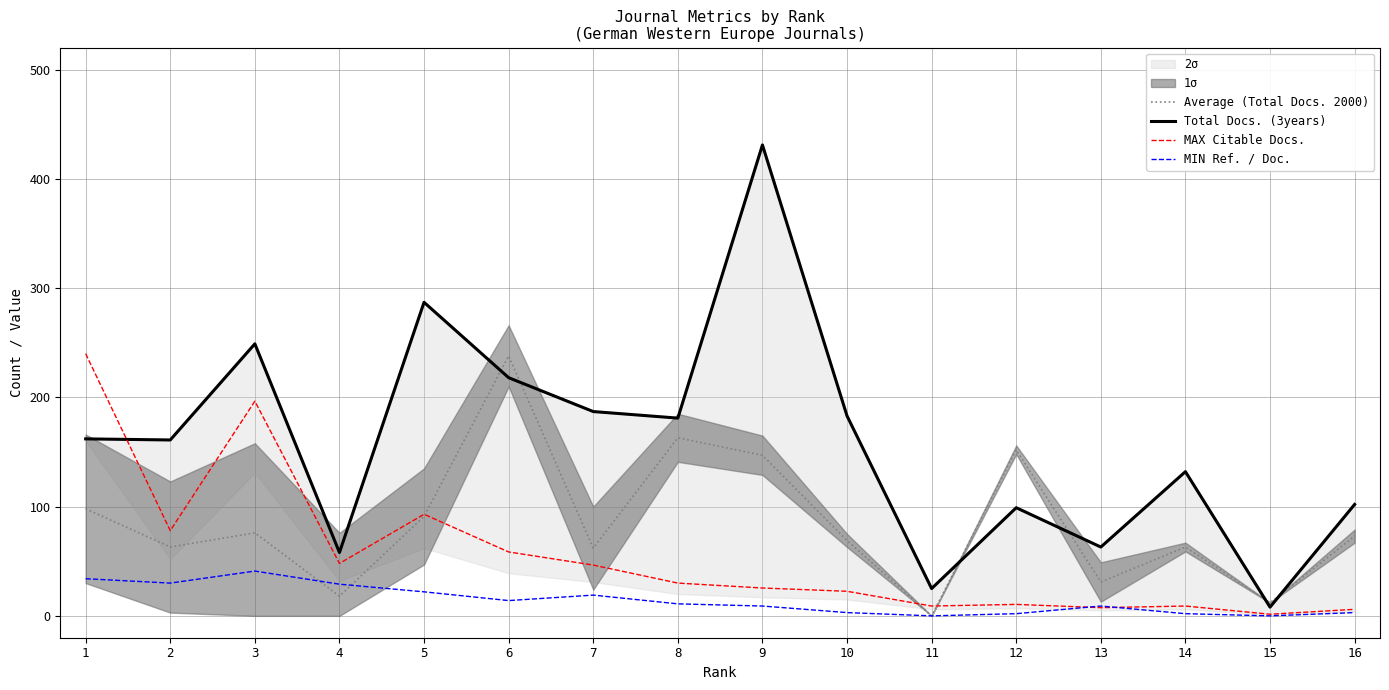

Does the chart have visible grid lines?

Yes